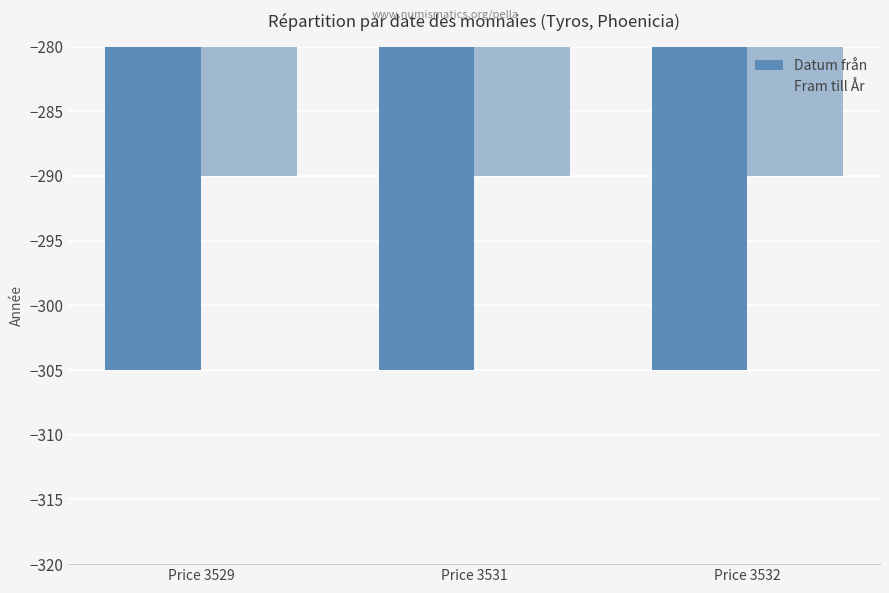

The value of Fram till År at Price 3529 is -290. True or false?

True